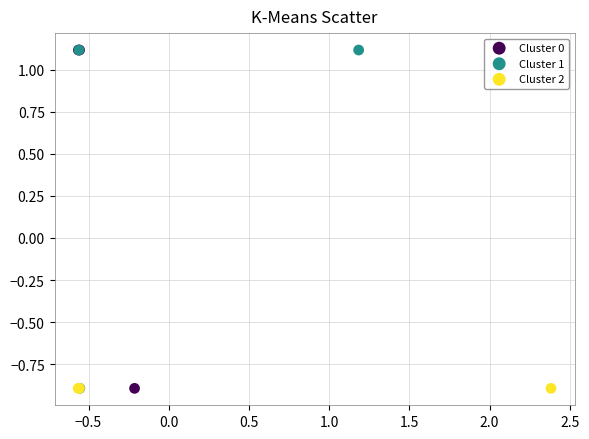

What are all the series names shown in the legend?

Cluster 0, Cluster 1, Cluster 2